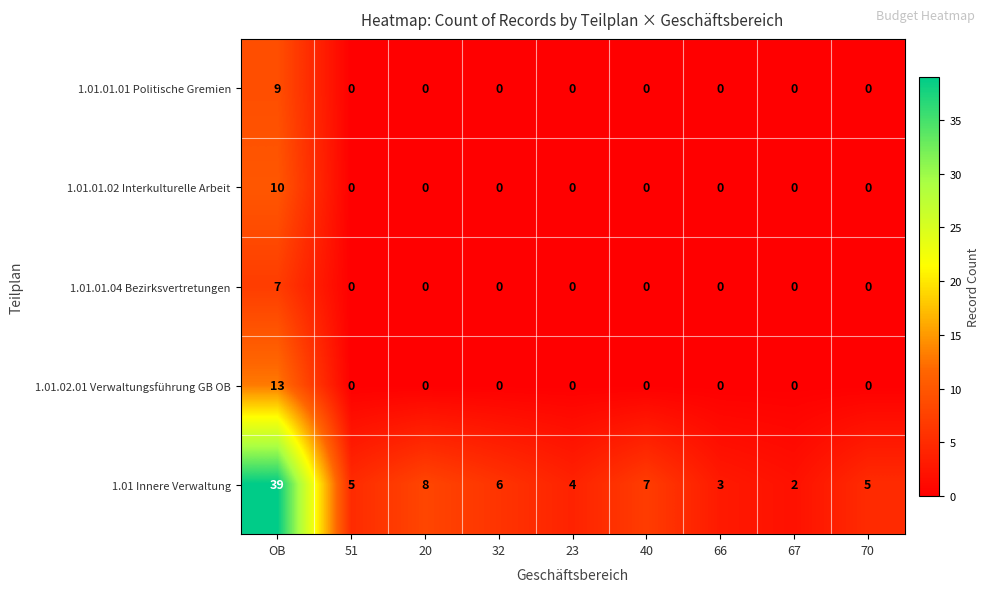

The value of 1.01.02.01 Verwaltungsführung GB OB at 20 is 0. True or false?

True